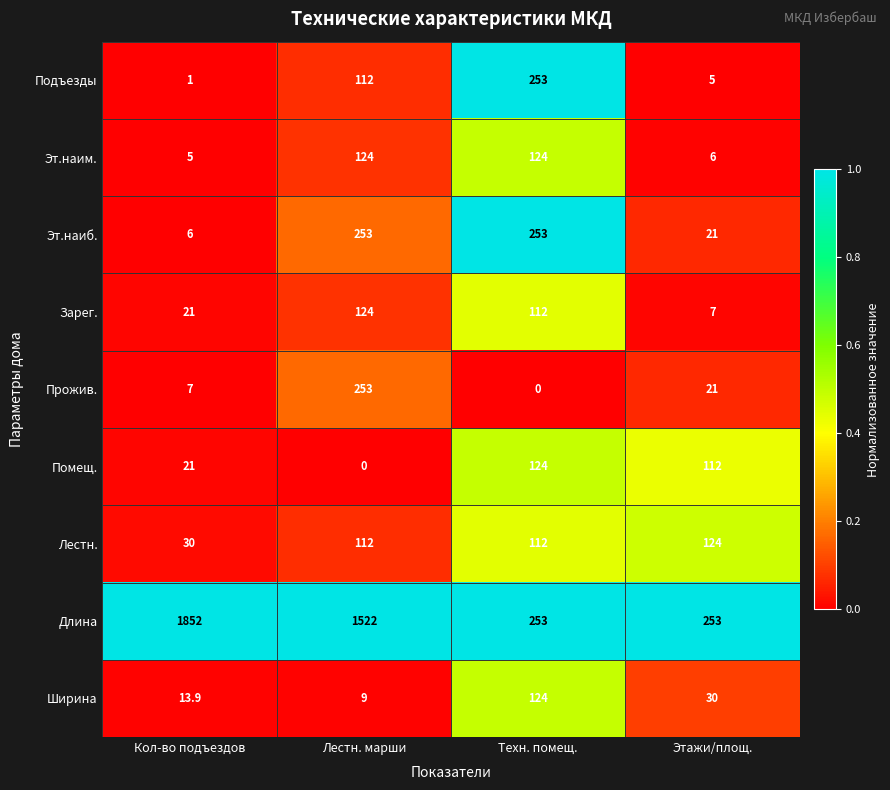

What is the spread (max minus min) of values at Этажи/площ.?

248.0